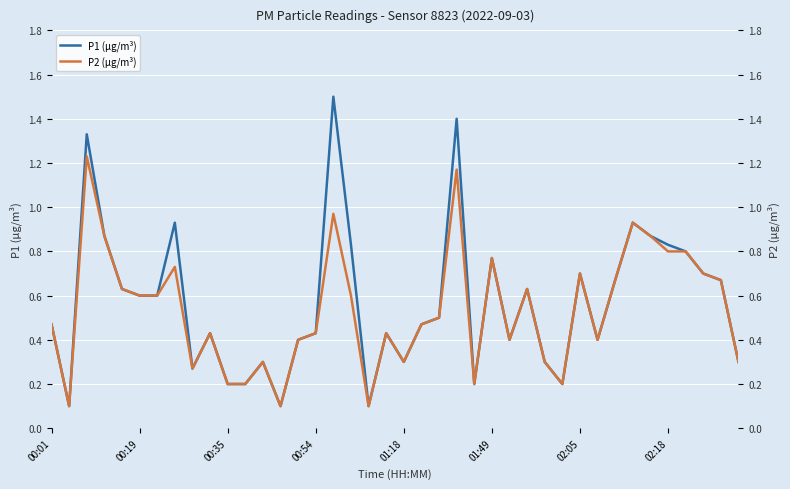

What is the value of the P1 (µg/m³) point at the 34th from the left?

0.9